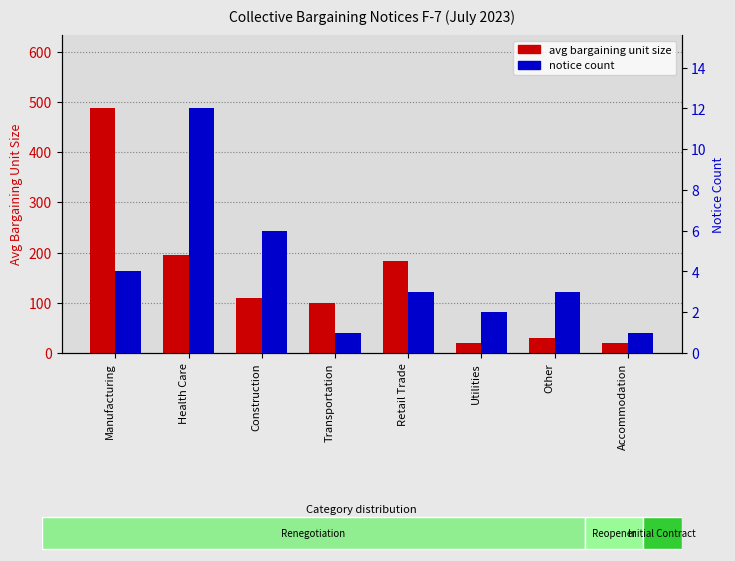

Reading left to right, extract all data points from this chart.

avg bargaining unit size: Manufacturing=487	Health Care=196	Construction=110	Transportation=100	Retail Trade=183	Utilities=20	Other=30	Accommodation=20
notice count: Manufacturing=4	Health Care=12	Construction=6	Transportation=1	Retail Trade=3	Utilities=2	Other=3	Accommodation=1